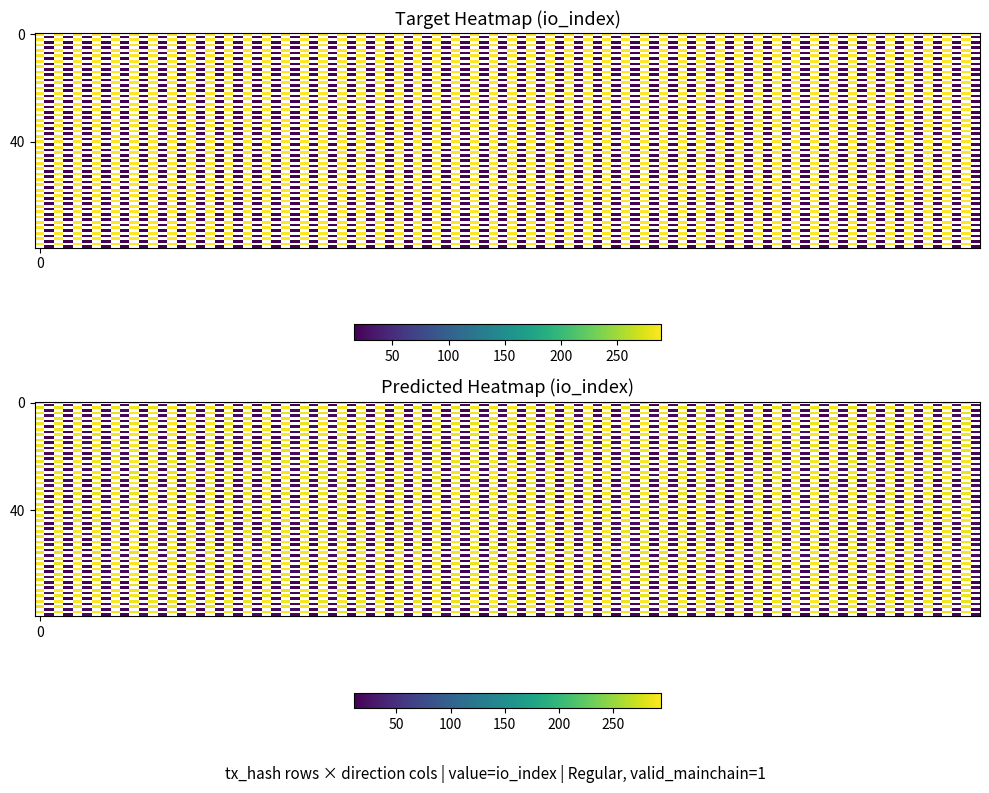

Between io_index and direction, which is larger?

io_index